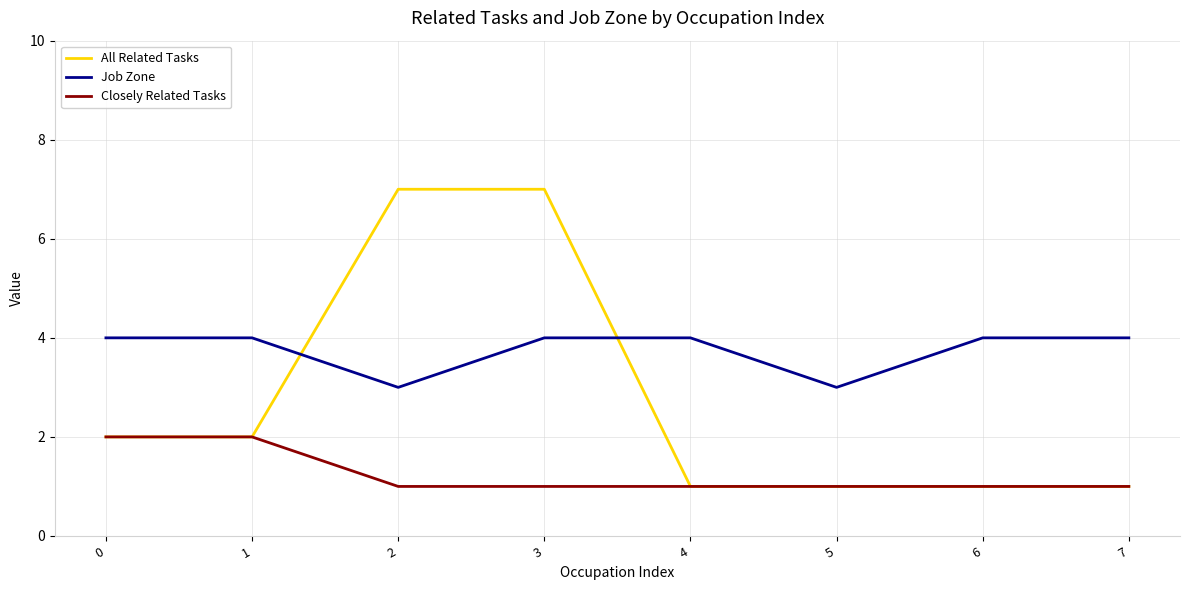

Read the Job Zone value at 6.

4